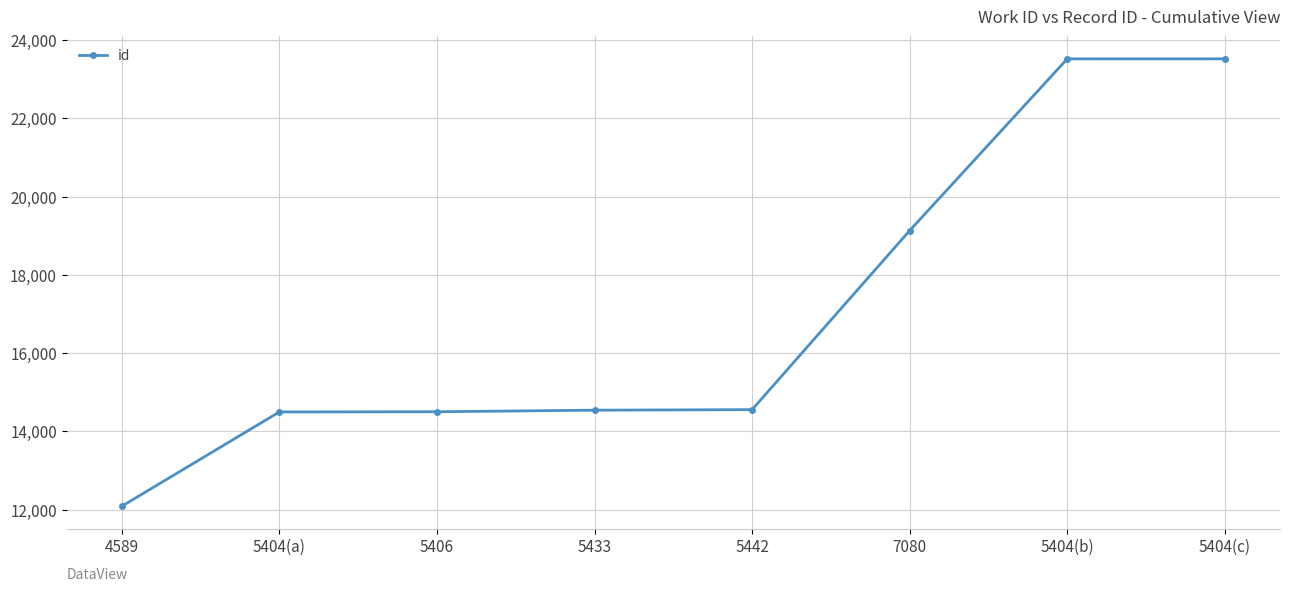

How many distinct data groups are displayed?

1